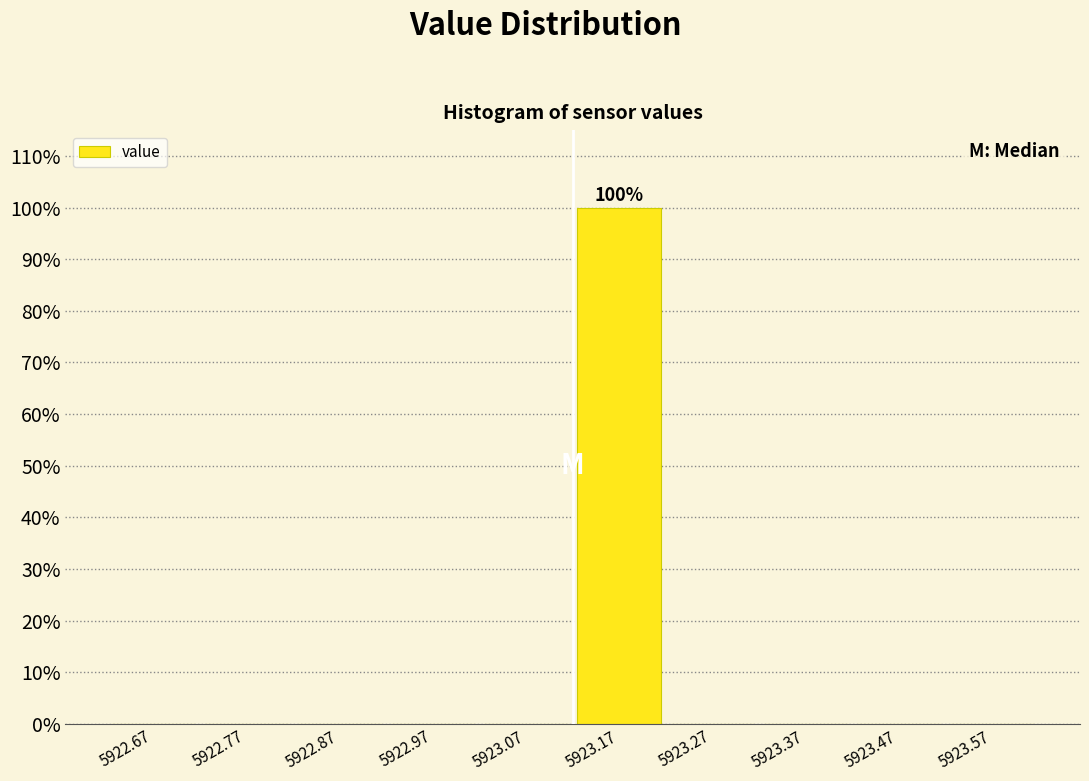

Which range on the x-axis has the tallest bar?

5923.12 to 5923.22